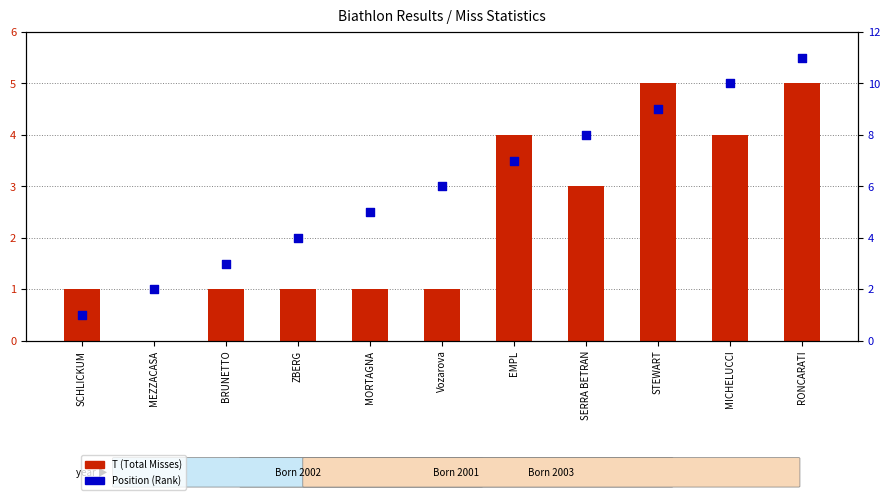

Which series has the largest total across all categories?

Position (Rank)